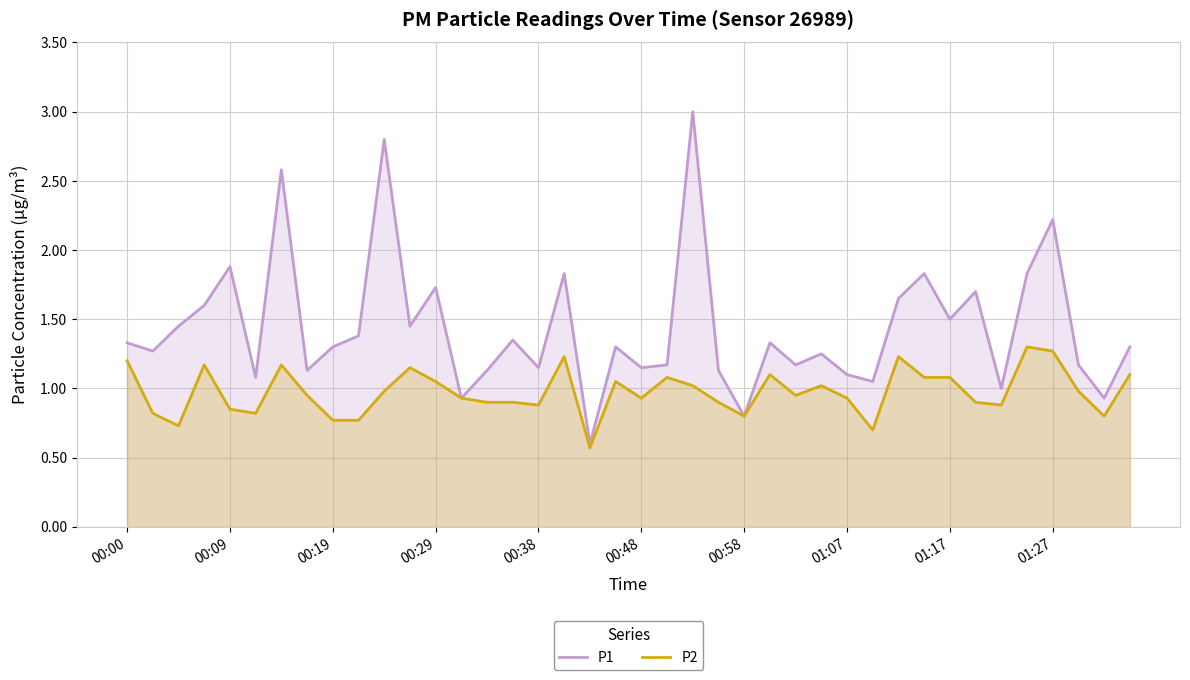

Does the chart display data point markers on the line(s)?

No